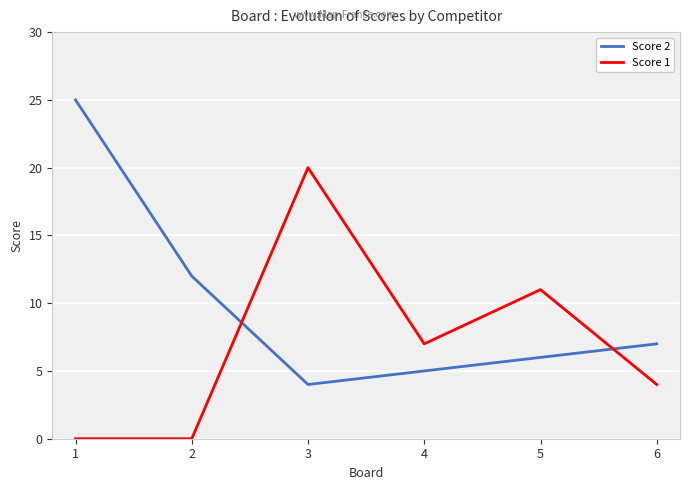

Between 2 and 3, which series saw the biggest shift?

Score 1